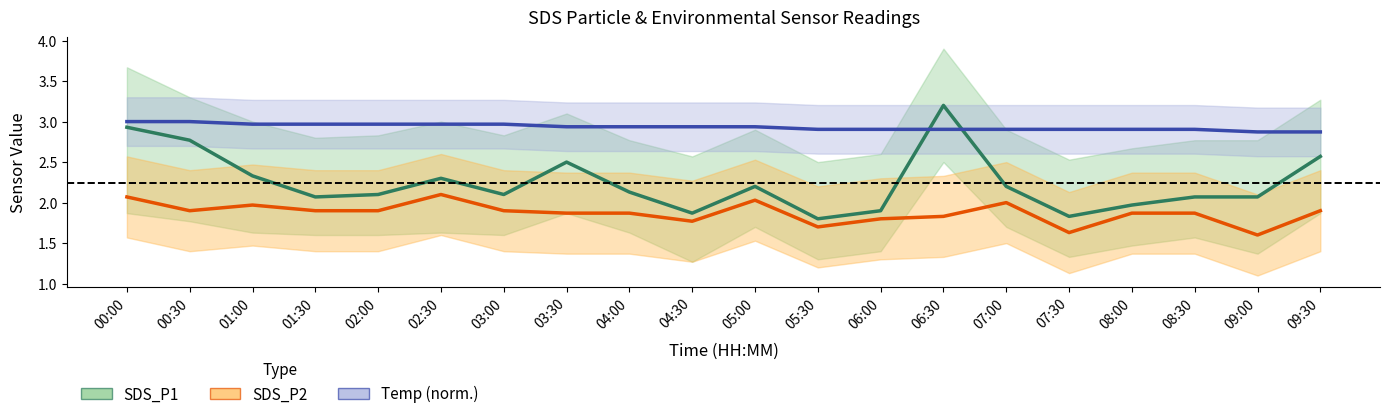

Which series has the largest total across all categories?

Temp (norm.)